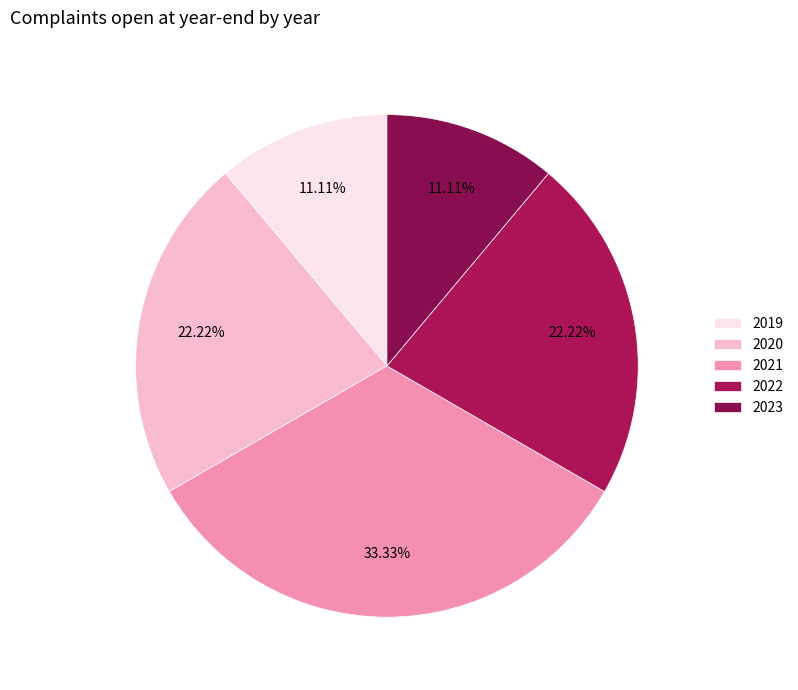

What is the ratio of the value at 2021 to the value at 2023?

3.0